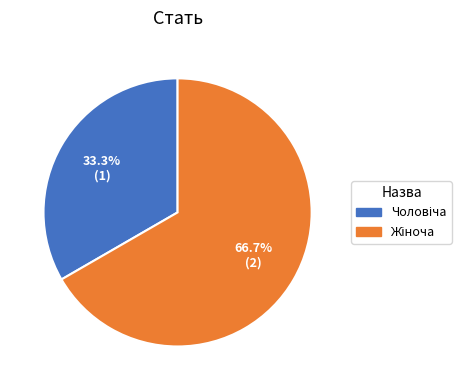

Which slice is the largest?

Жіноча